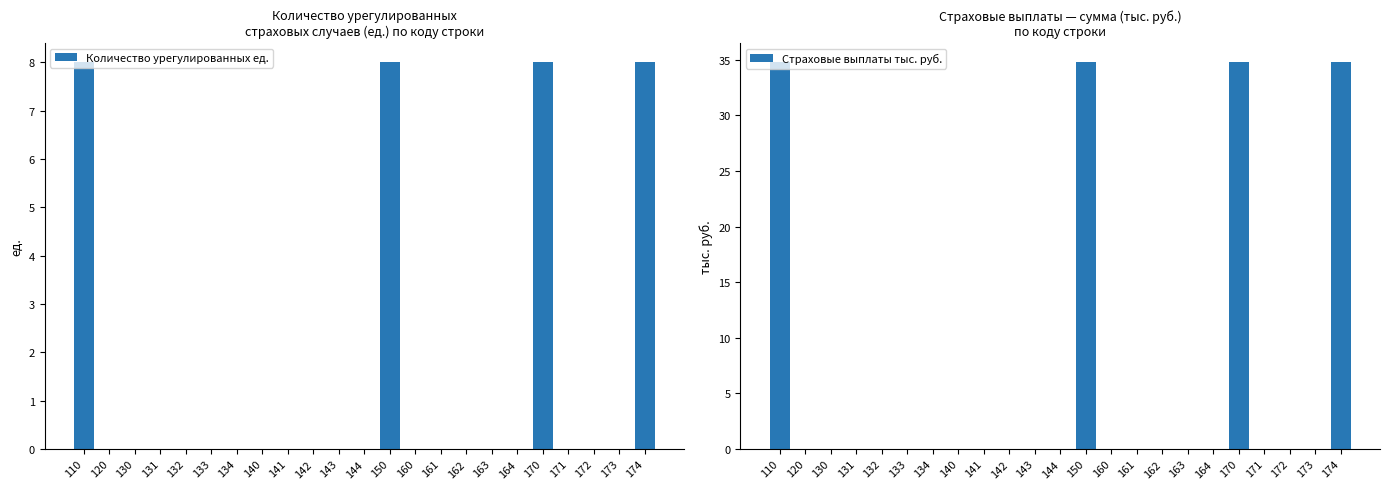

At which label is Страховые выплаты тыс. руб. closest to 17?

120